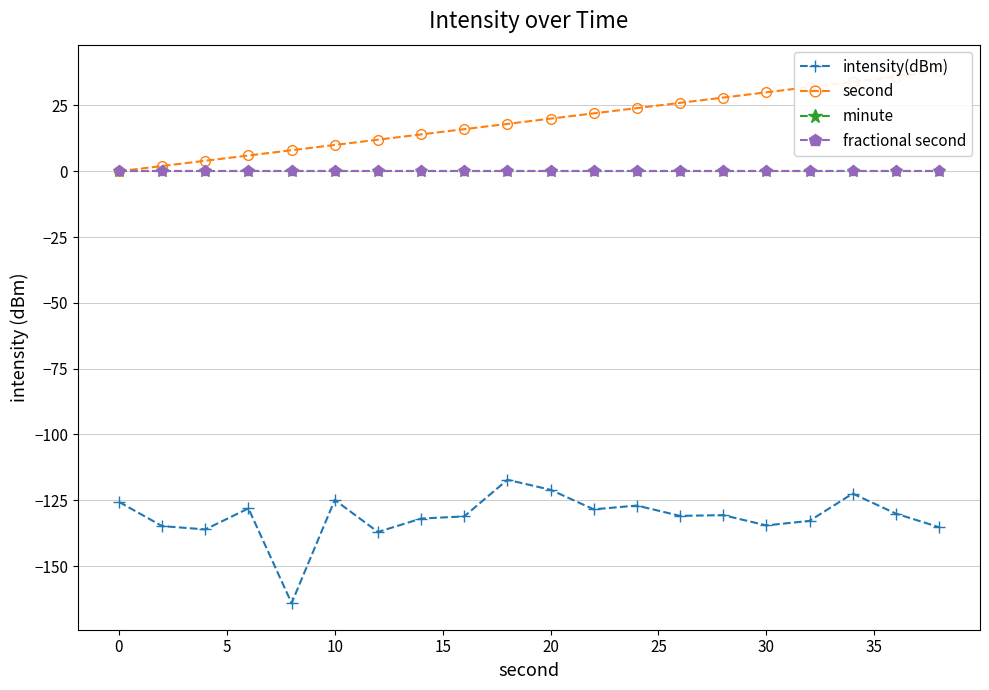

What are all the series names shown in the legend?

intensity(dBm), second, minute, fractional second